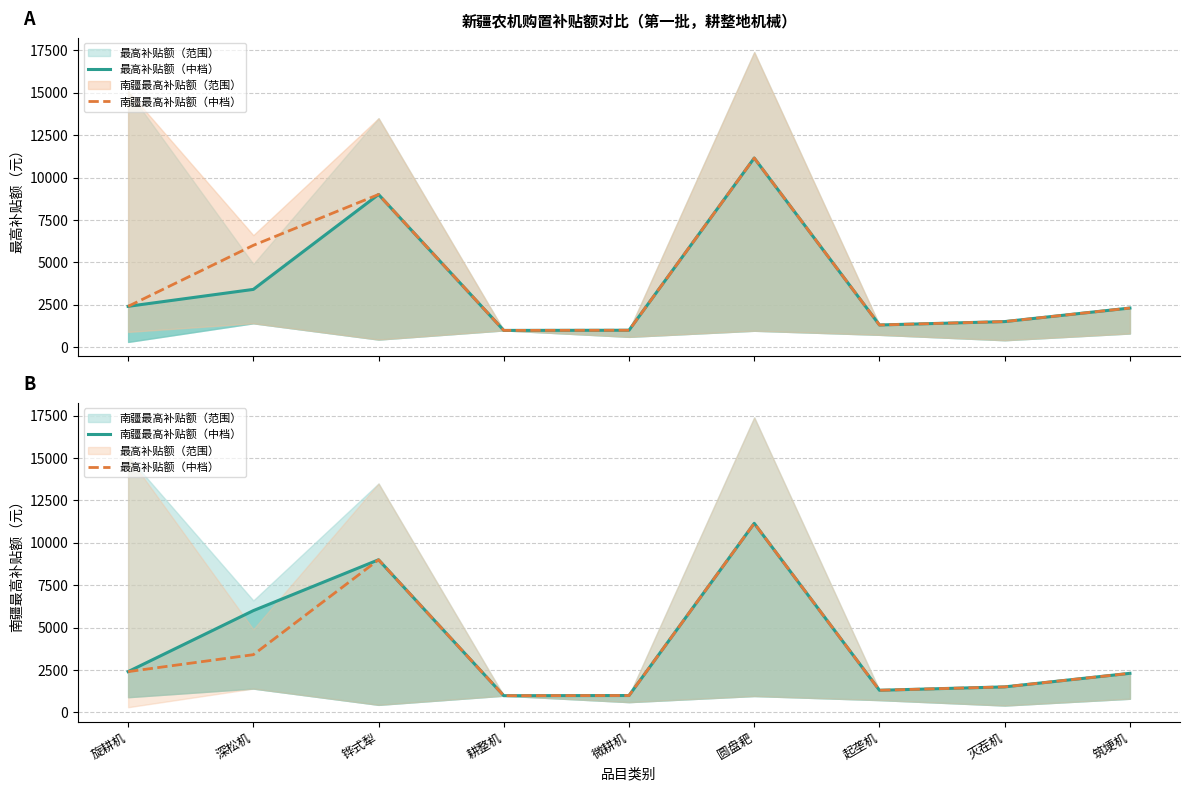

What is the highest value of the 南疆最高补贴额（中档） series?

11150